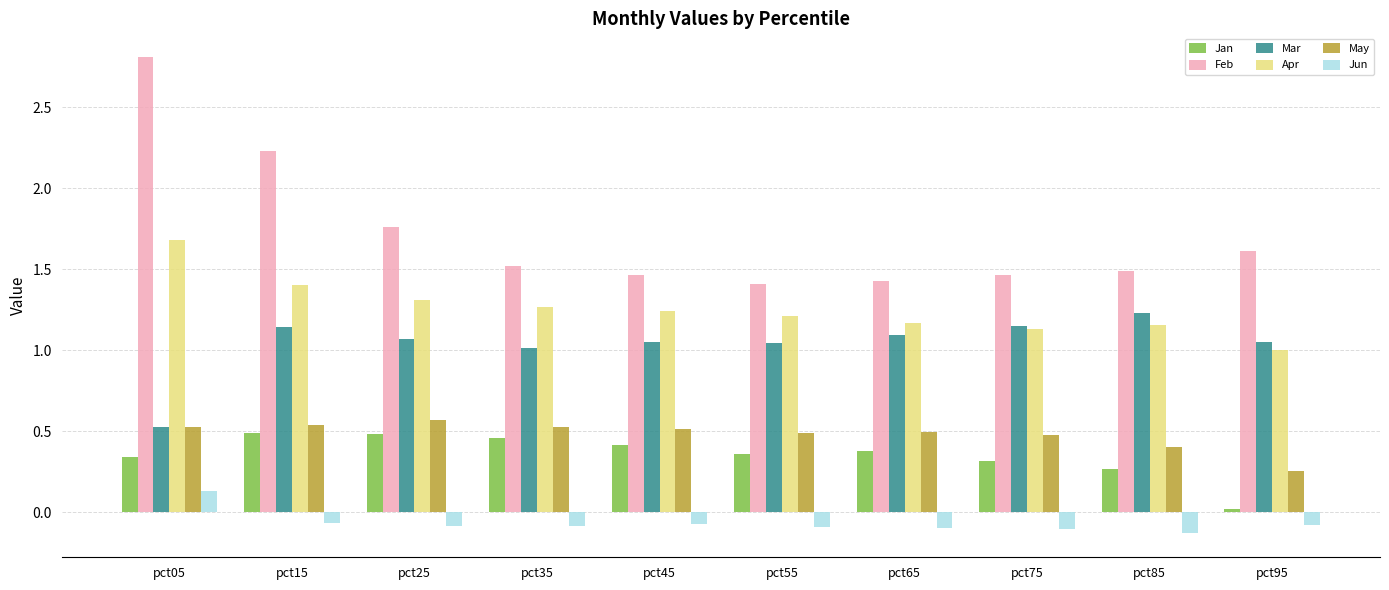

True or false: Apr has a value of 0.4 at pct55.

False